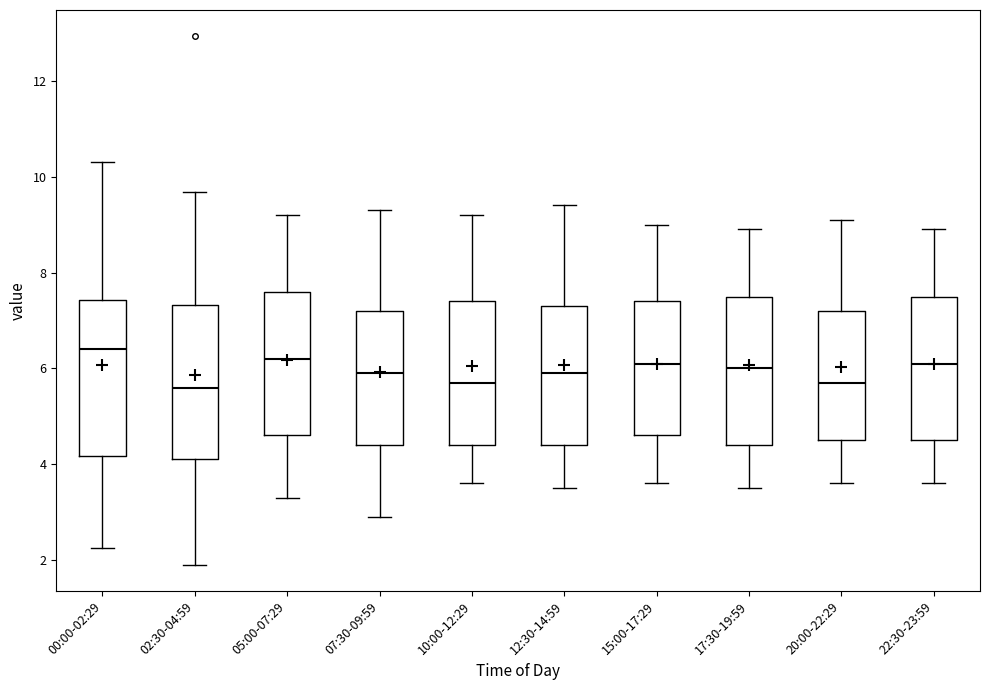

Where is the lower edge of the box for 12:30-14:59 on the y-axis? The values are not printed on the chart, so give them approximately, as read against the axis.

4.4